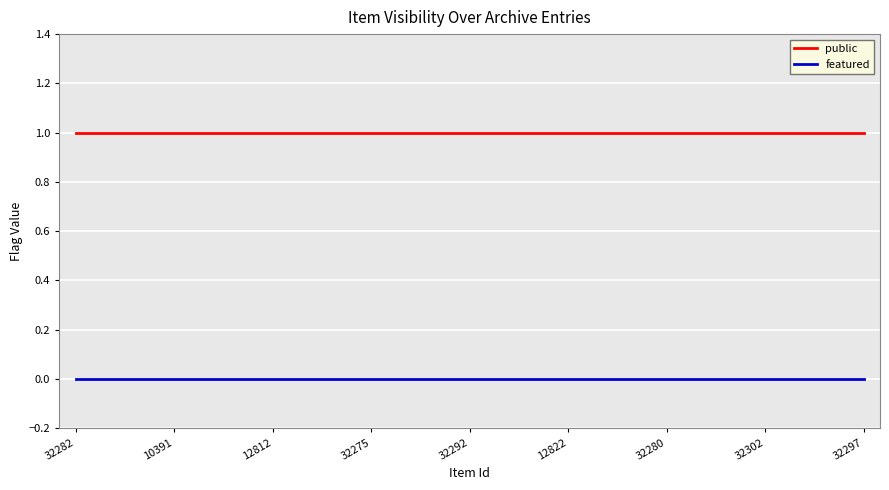

What are all the series names shown in the legend?

public, featured